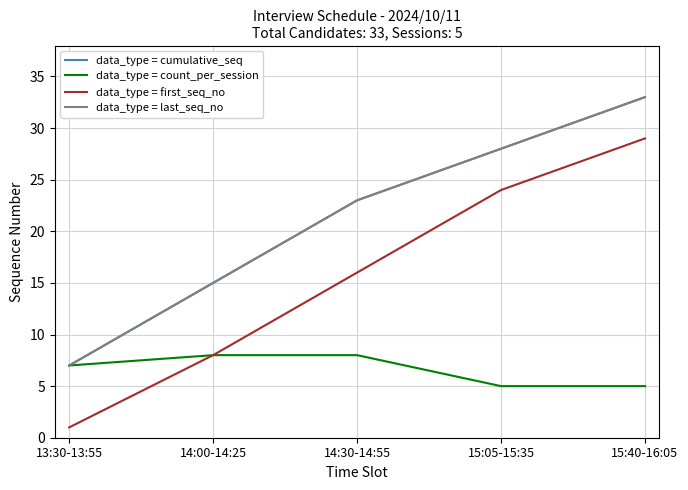

At which label does data_type = cumulative_seq reach its peak?

15:40-16:05